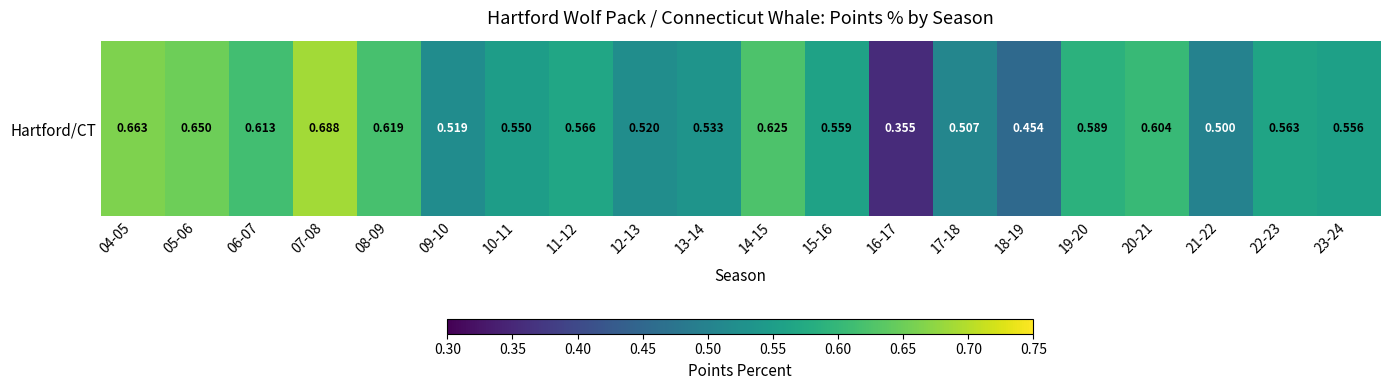

Rank the categories by value from highest to lowest.

07-08, 04-05, 05-06, 14-15, 08-09, 06-07, 20-21, 19-20, 11-12, 22-23, 15-16, 23-24, 10-11, 13-14, 12-13, 09-10, 17-18, 21-22, 18-19, 16-17